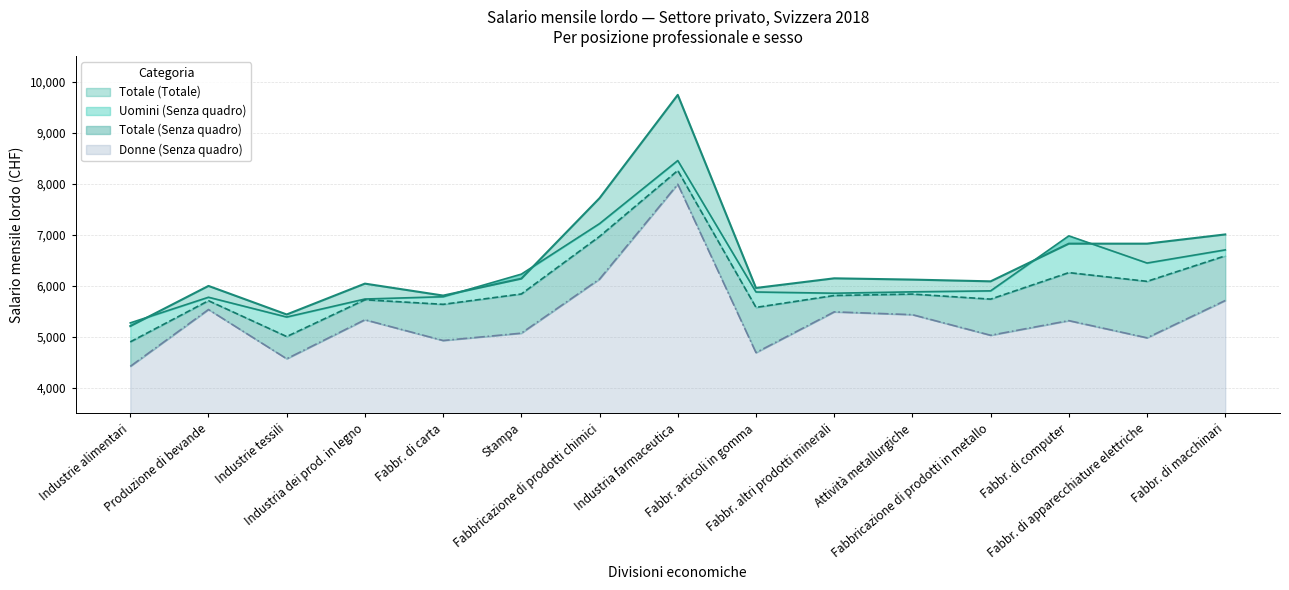

What are all the series names shown in the legend?

Totale (Totale), Donne (Senza quadro), Uomini (Senza quadro), Totale (Senza quadro)